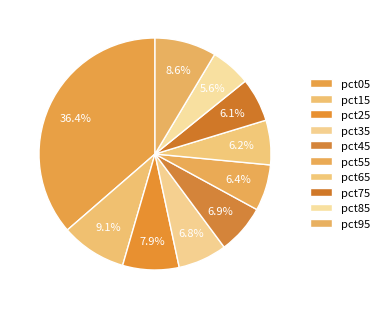

Does pct65 represent more than half of the total?

No